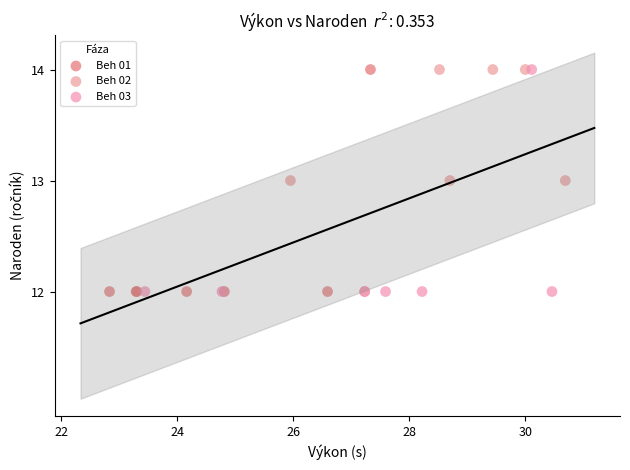

What are all the series names shown in the legend?

Beh 01, Beh 02, Beh 03